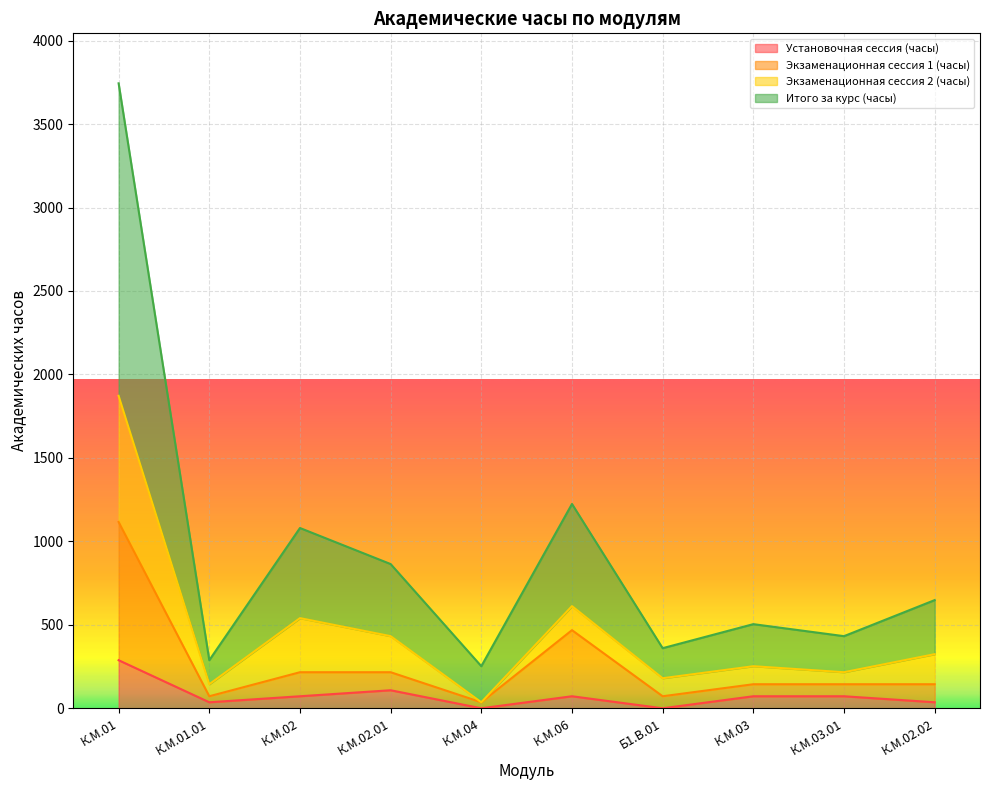

What are all the series names shown in the legend?

Установочная сессия (часы), Экзаменационная сессия 1 (часы), Экзаменационная сессия 2 (часы), Итого за курс (часы)